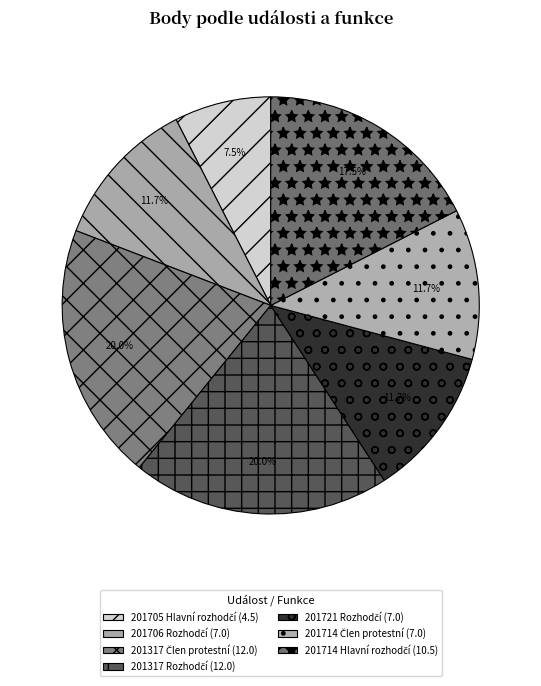

Combined, what portion of the pie is 201714 Hlavní rozhodčí and 201705 Hlavní rozhodčí?

25.0%